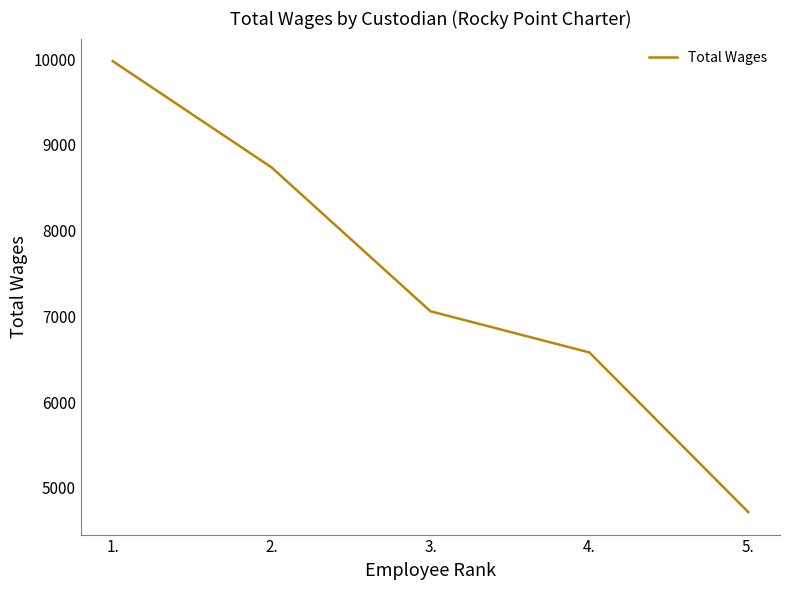

Reading left to right, list all the values displayed in this chart.

9978	8738	7060	6580	4718